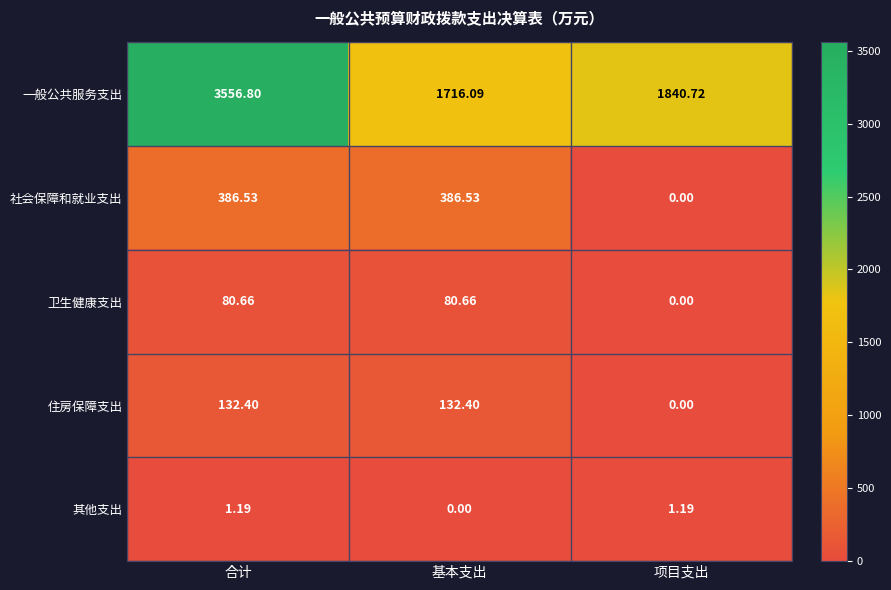

At 合计, list the series in order from smallest to largest.

其他支出, 卫生健康支出, 住房保障支出, 社会保障和就业支出, 一般公共服务支出